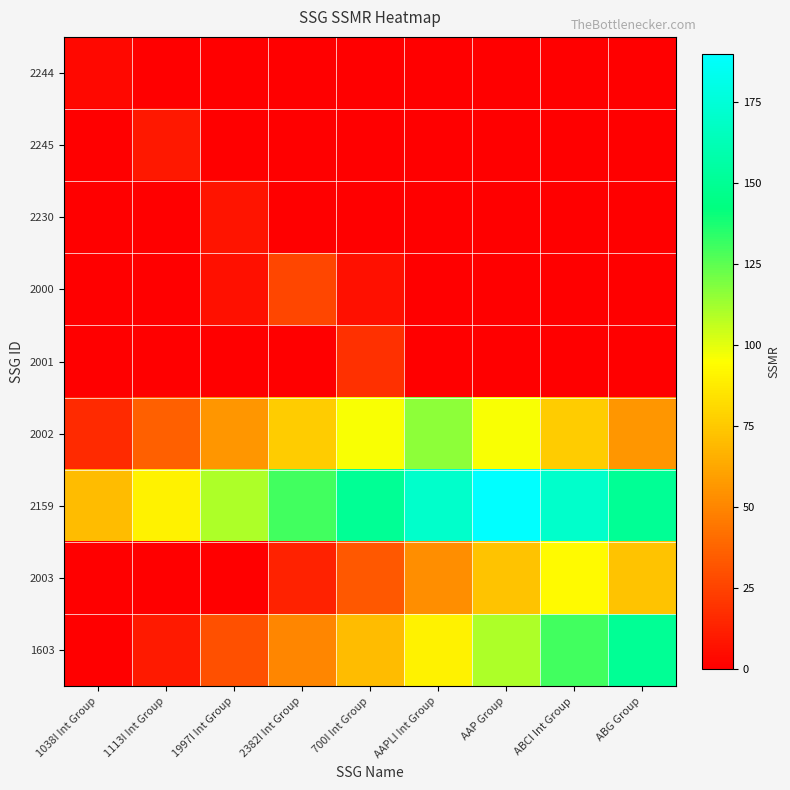

At which category is the sum across all series the highest?

AAP Group